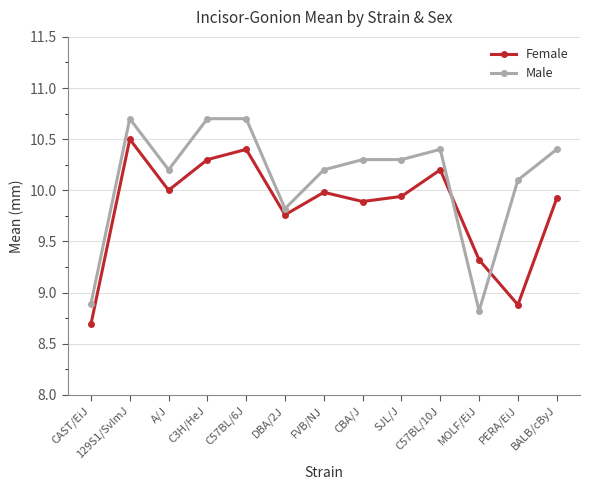

Which series changed the most between C3H/HeJ and C57BL/10J?

Male